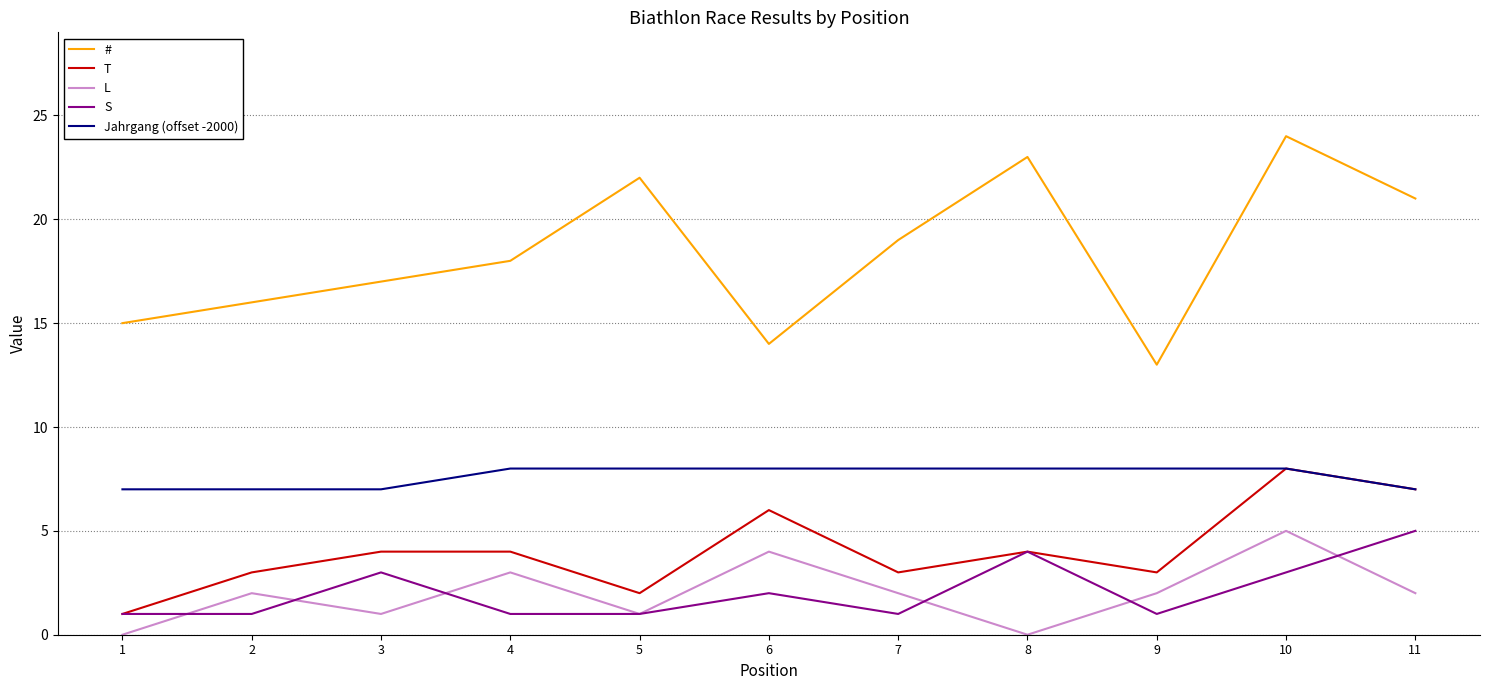

True or false: # has more than 2 points higher than both neighbors.

True